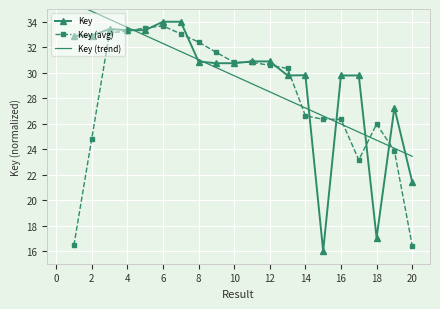

True or false: Key has more than 2 points higher than both neighbors.

True